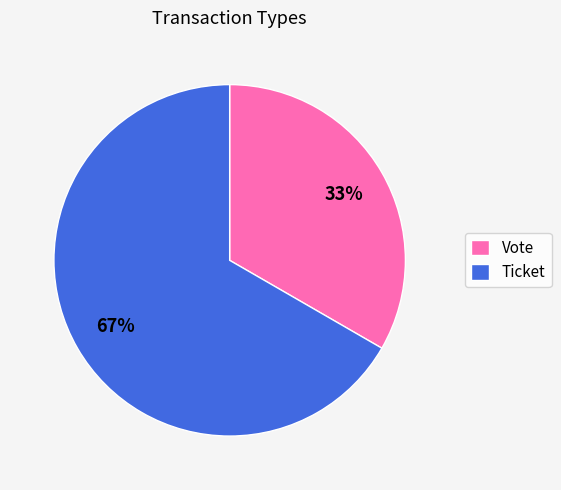

To the nearest percent, what is the combined percentage of Vote and Ticket?

100%